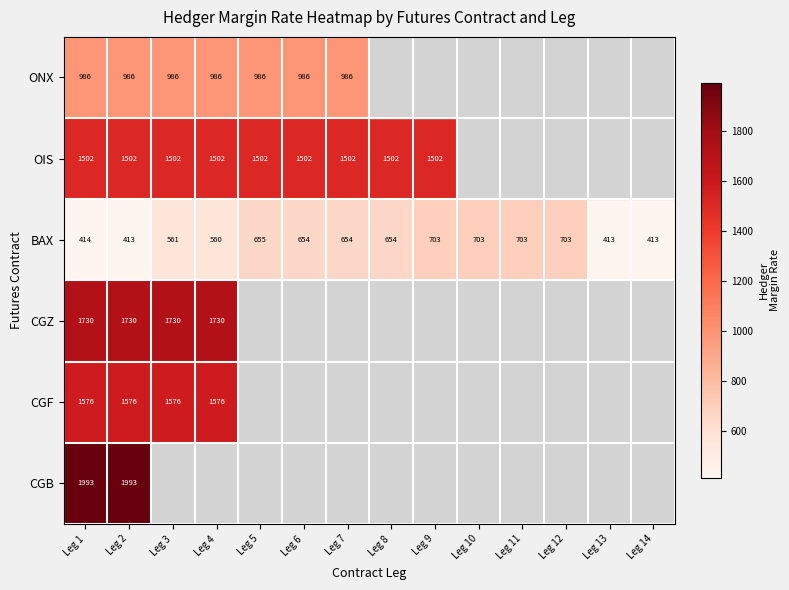

At Leg 1, list the series in order from largest to smallest.

CGB, CGZ, CGF, OIS, ONX, BAX